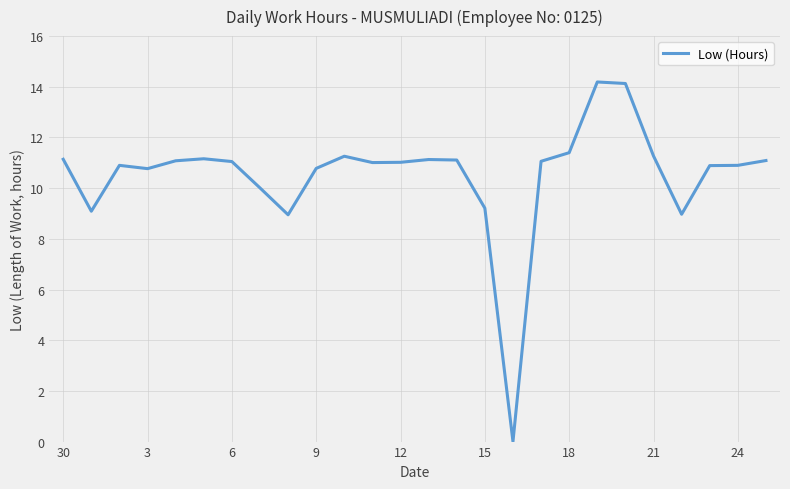

What is the greatest value displayed?

14.2